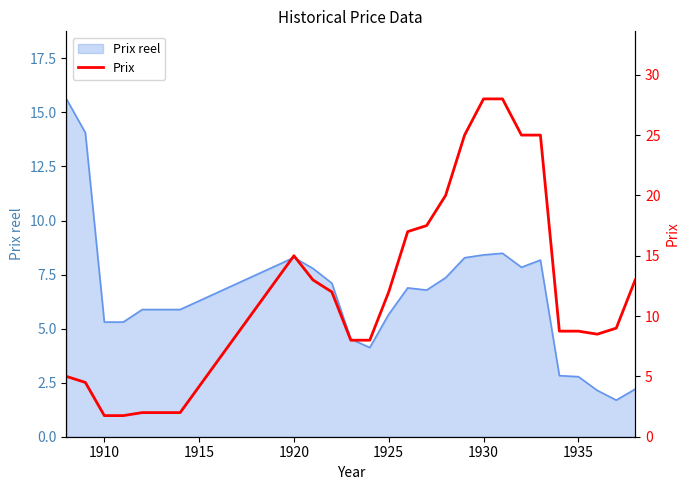

The value at 1920 is 23.7. True or false?

False